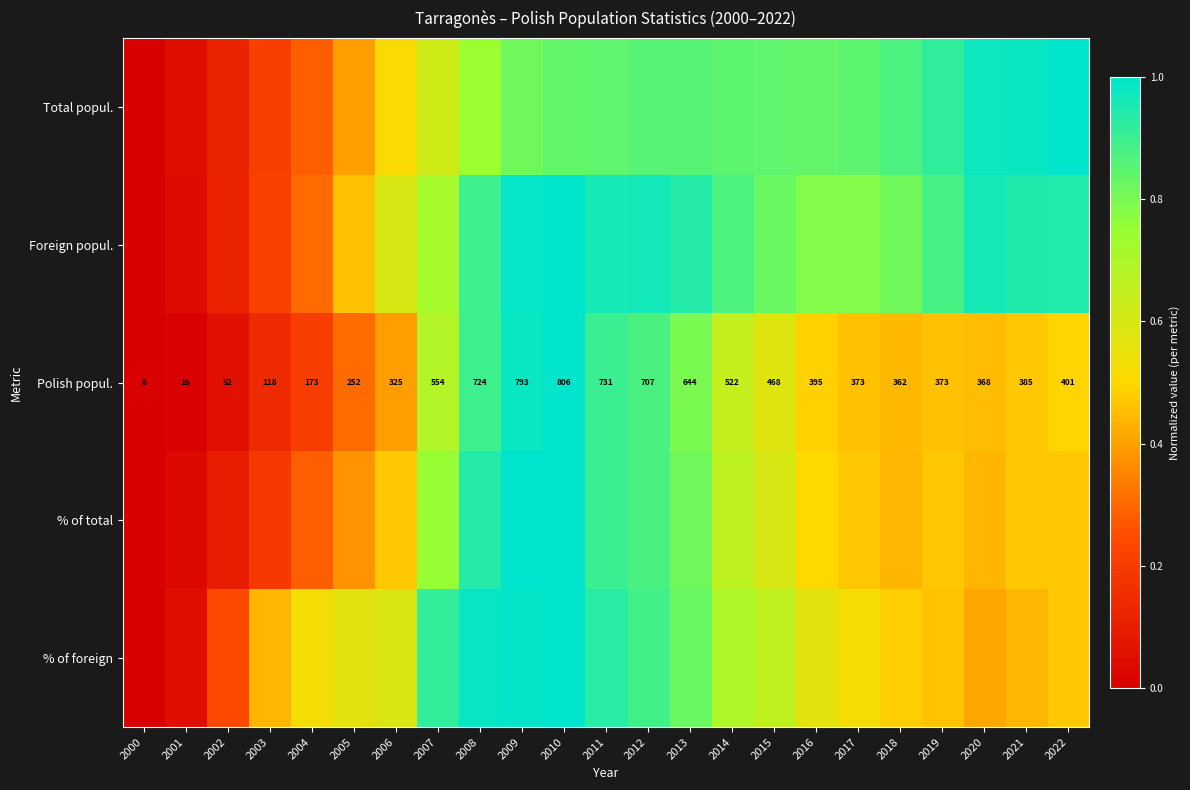

Between 2000 and 2004, which series saw the biggest shift?

% of foreign